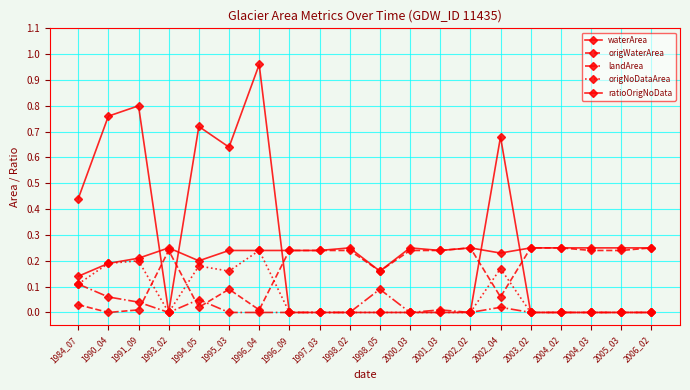

Which has a higher value, 2002_04 or 1996_04?

1996_04